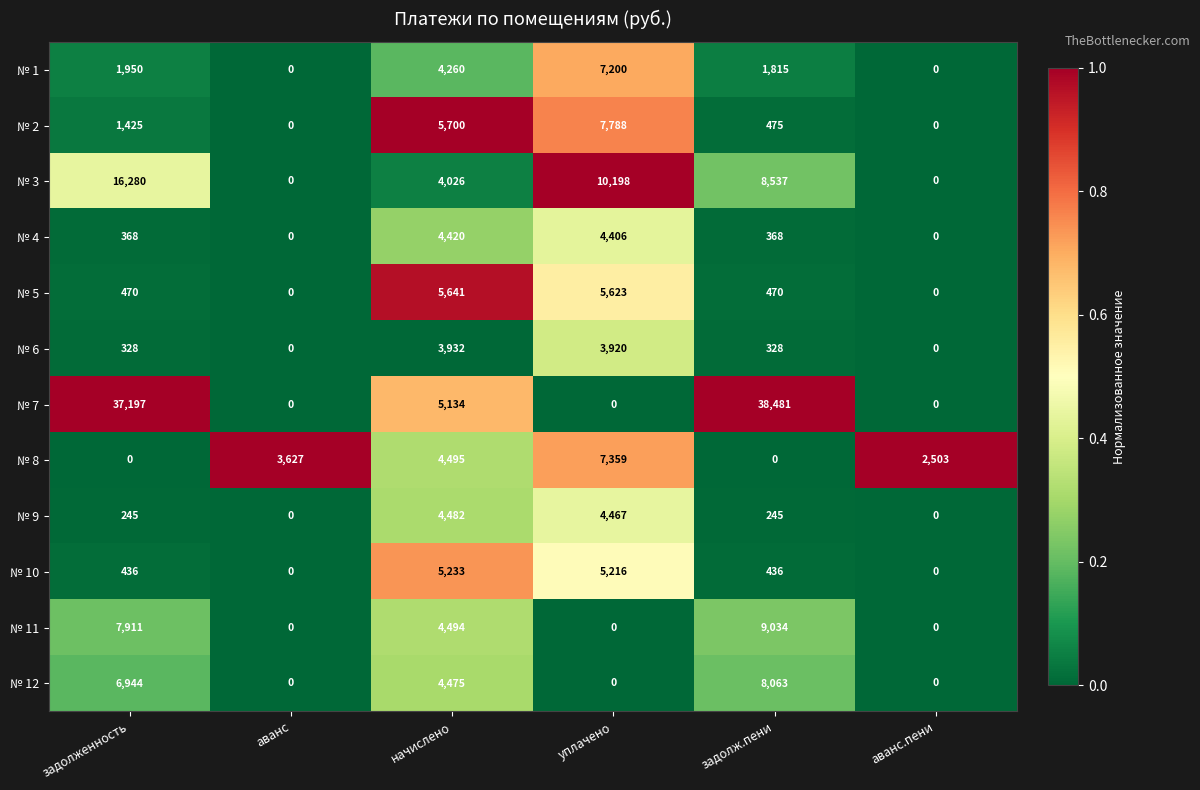

At how many categories does at least one series exceed 0?

6